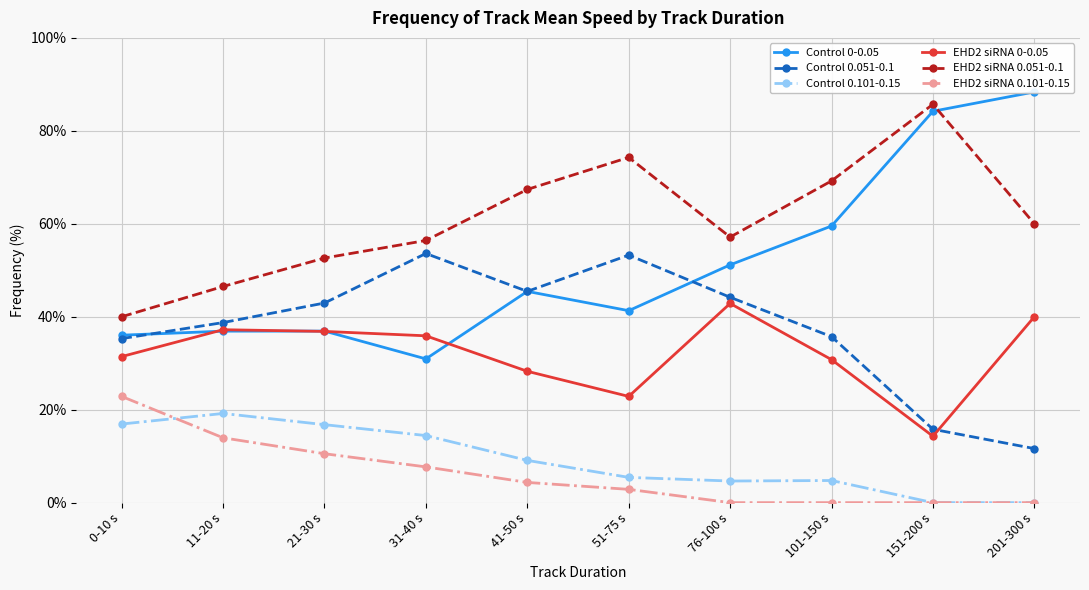

What is the label of the 9th point from the right?

11-20 s